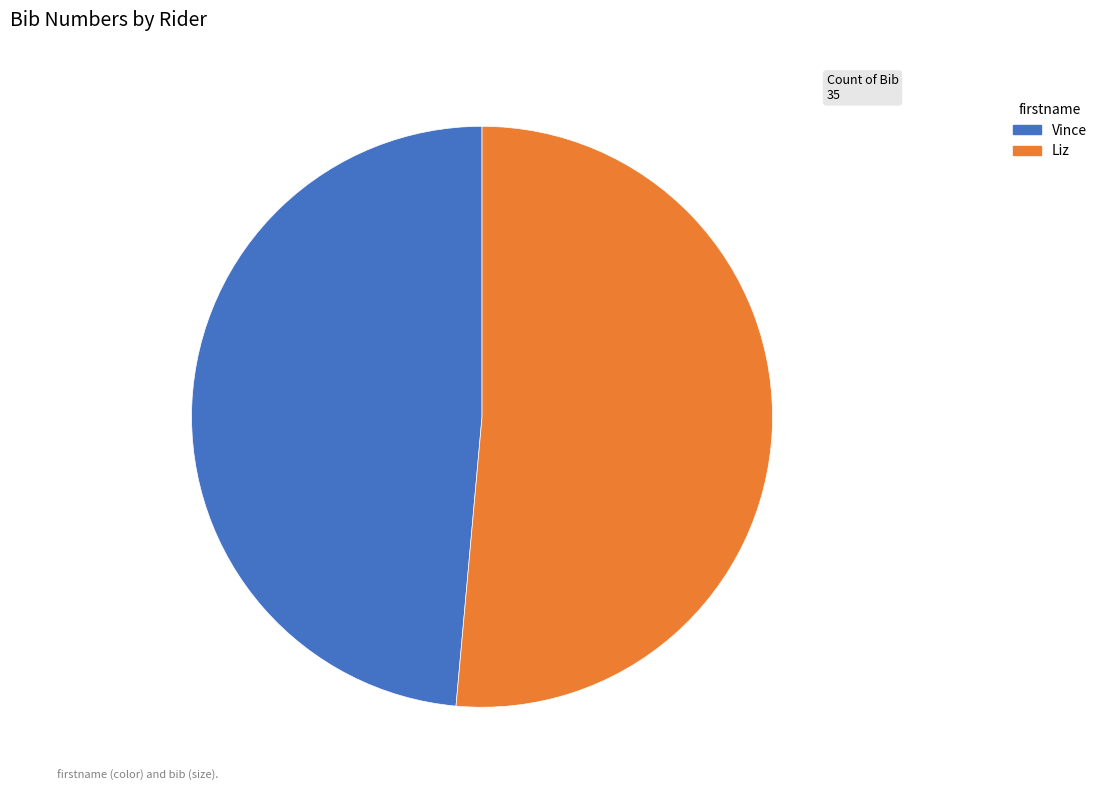

The Liz slice represents 51% of the pie. True or false?

True